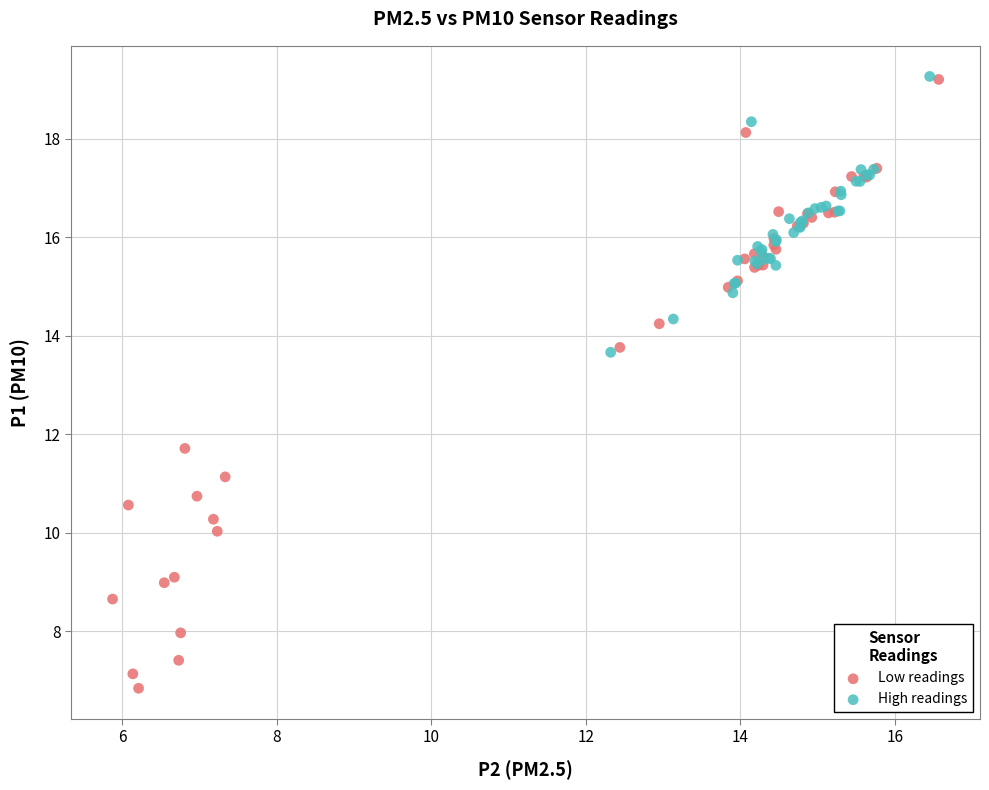

Which series has the largest Y range (max minus min)?

Low readings